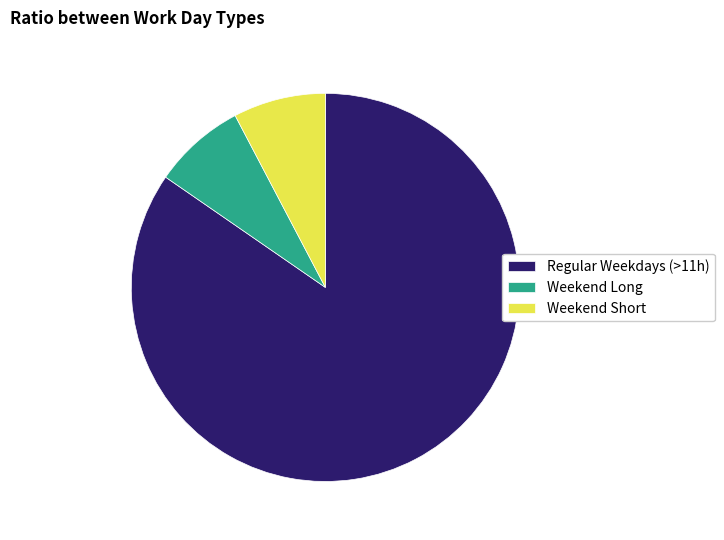

Which slice is the largest?

Regular Weekdays (>11h)